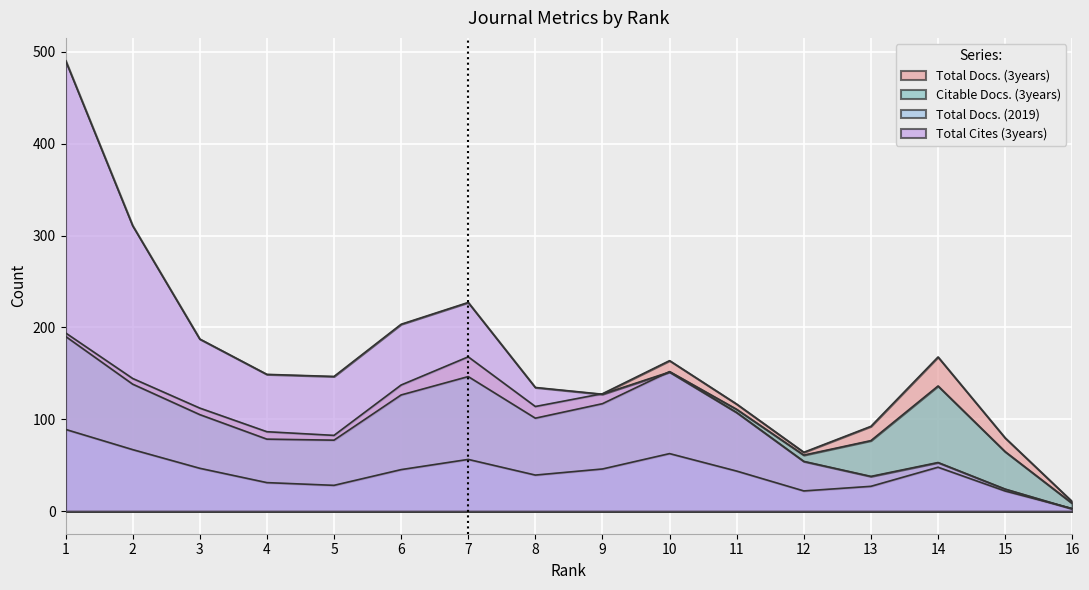

Where is the first local minimum for Total Docs. (3years)?

5